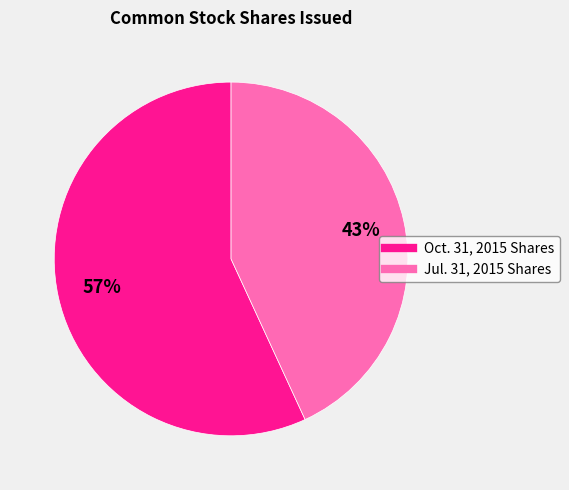

To the nearest percent, what is the average slice percentage?

50%